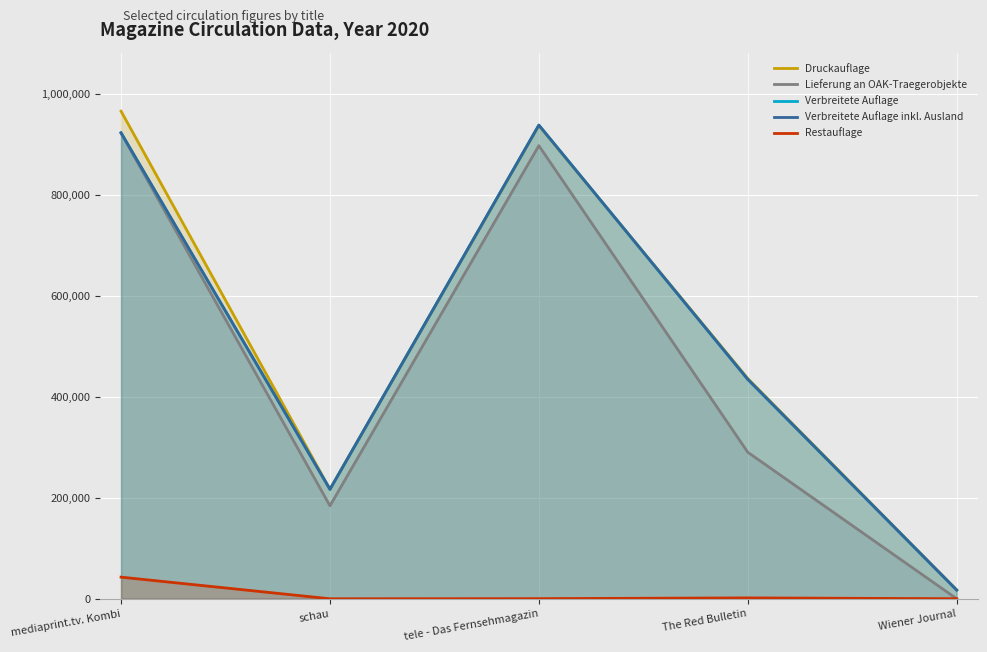

Does the chart display data point markers on the line(s)?

No